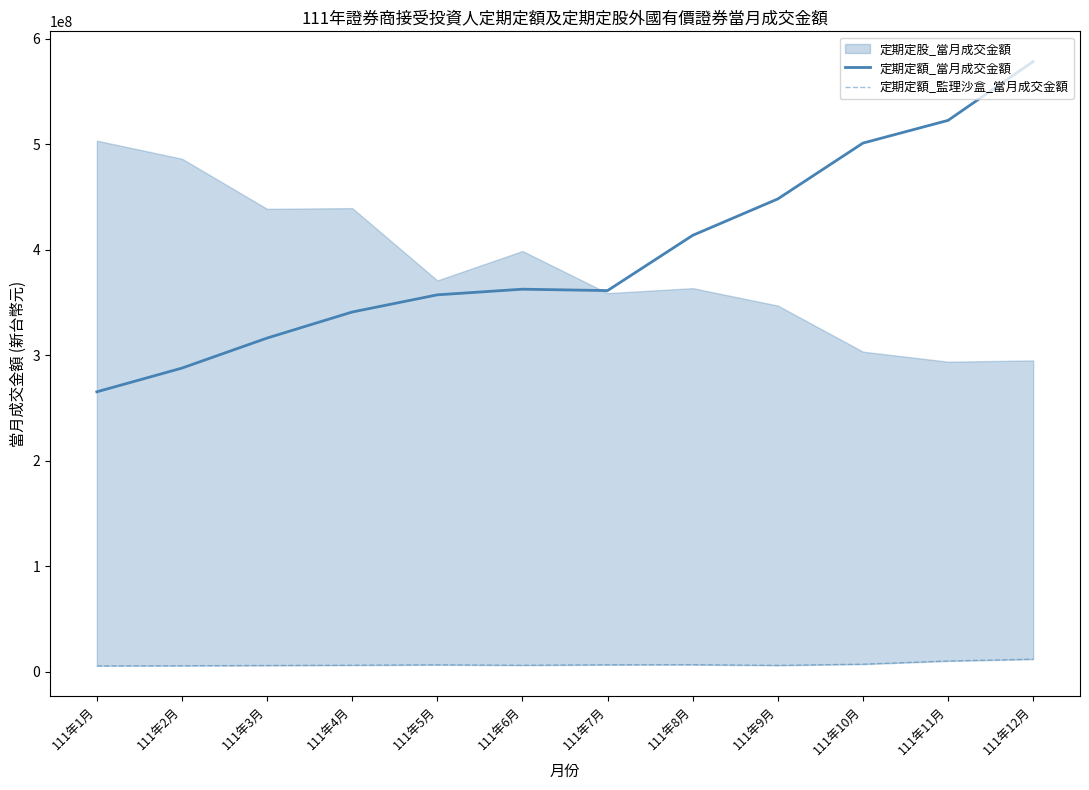

The 定期定額_當月成交金額 series shows 265332630 at 111年1月. True or false?

True